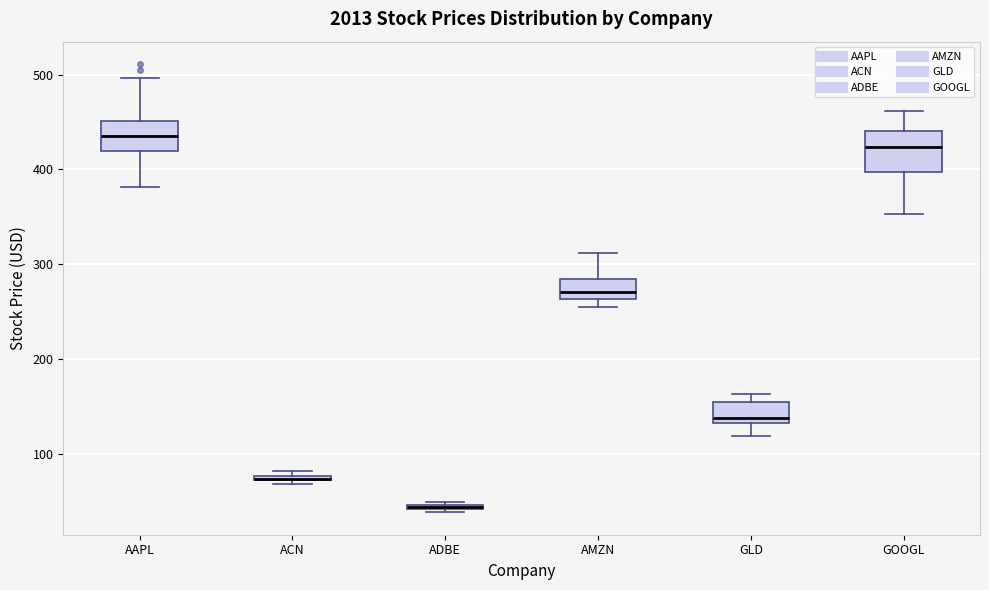

Where does the upper whisker of the box for AMZN end on the y-axis? The values are not printed on the chart, so give them approximately, as read against the axis.

310